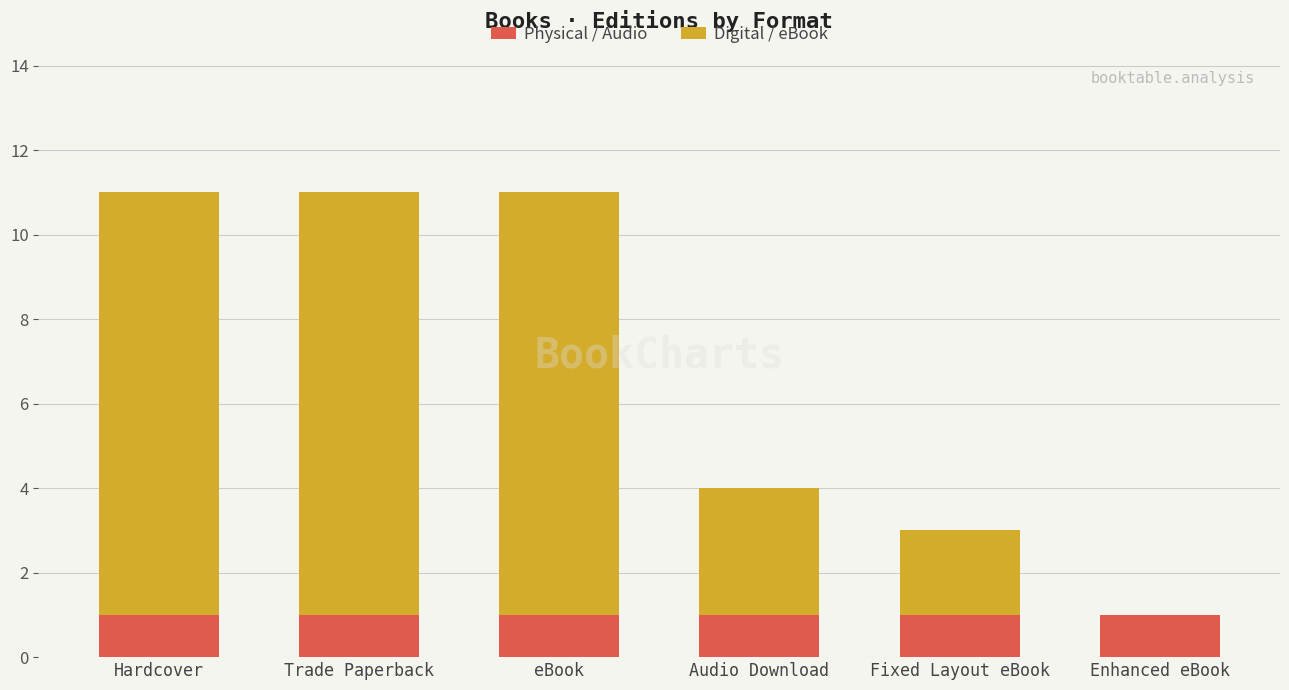

What is the total value across all series at Hardcover?

11